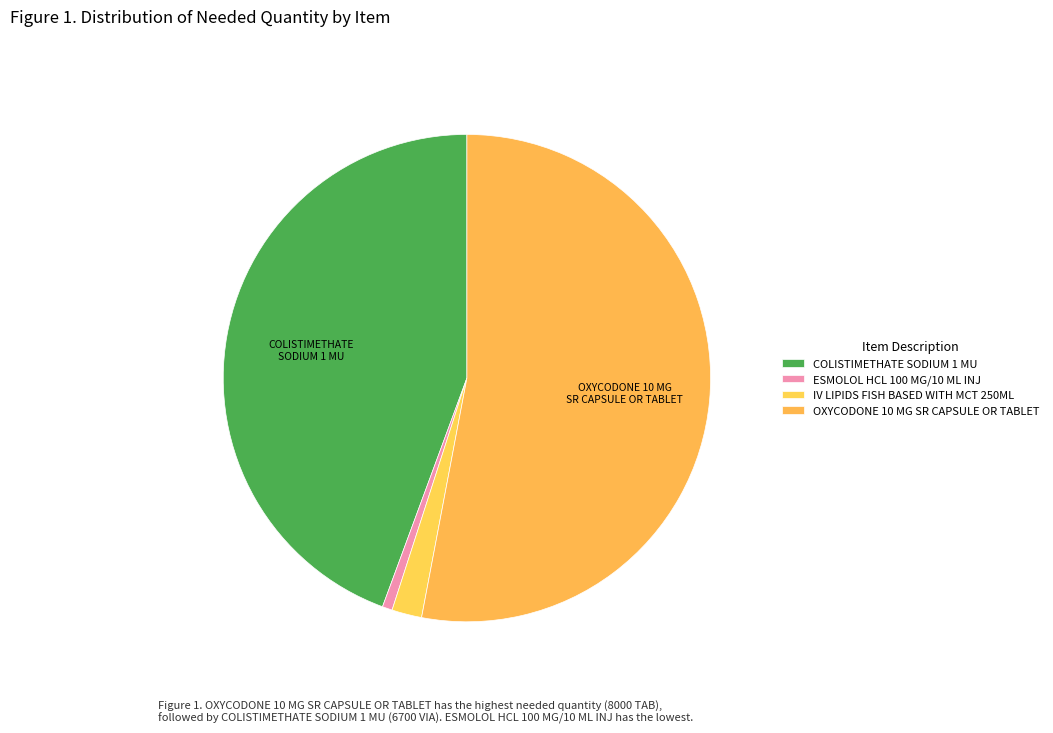

Do ESMOLOL HCL 100 MG/10 ML INJ and OXYCODONE 10 MG SR CAPSULE OR TABLET together represent more than half of the pie?

Yes